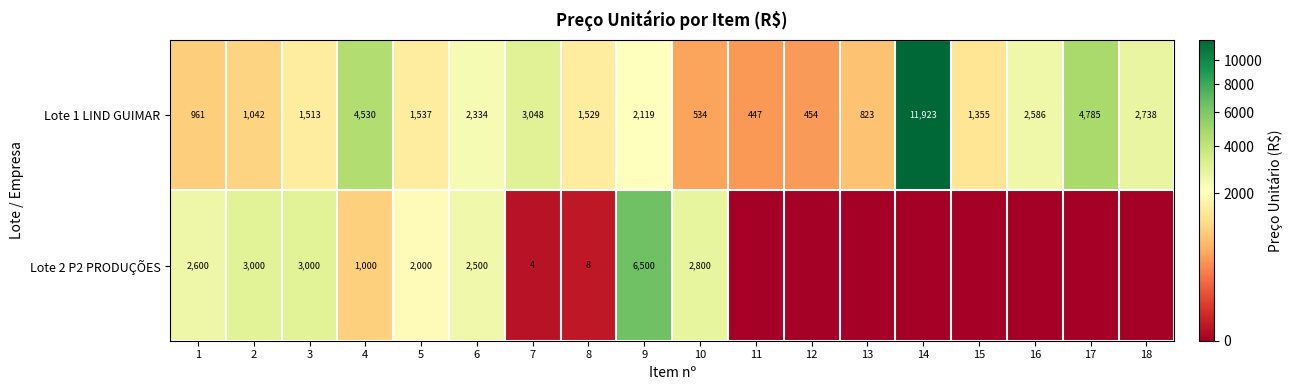

The Lote 1 LIND GUIMAR series shows 20217.5 at 14. True or false?

False